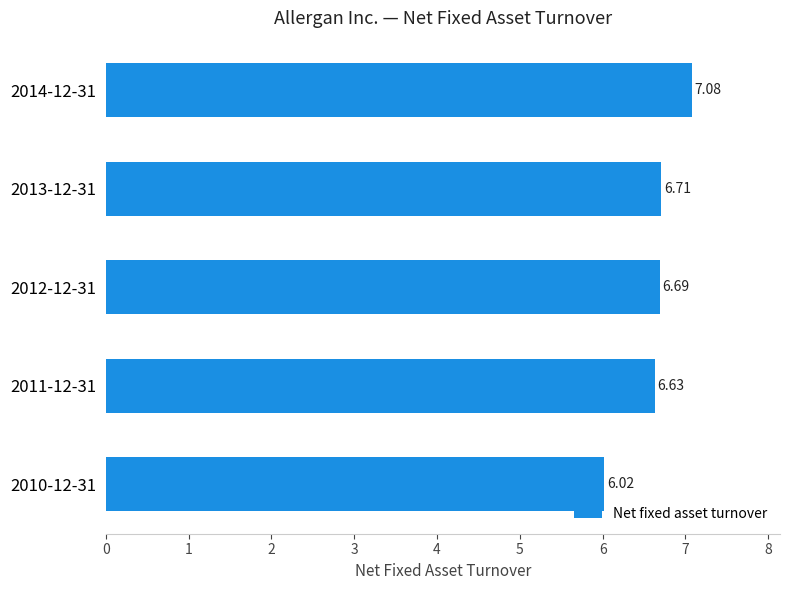

What is the ratio of the value at 2011-12-31 to the value at 2012-12-31?

1.0